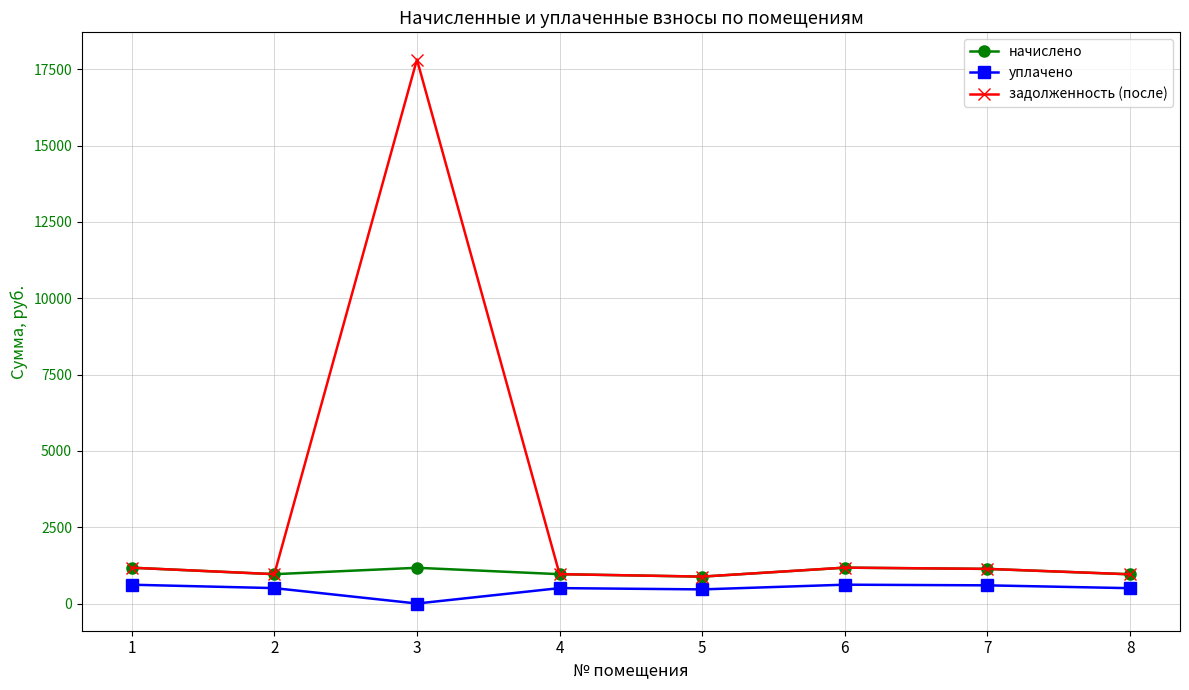

Count the number of data series in this chart.

3